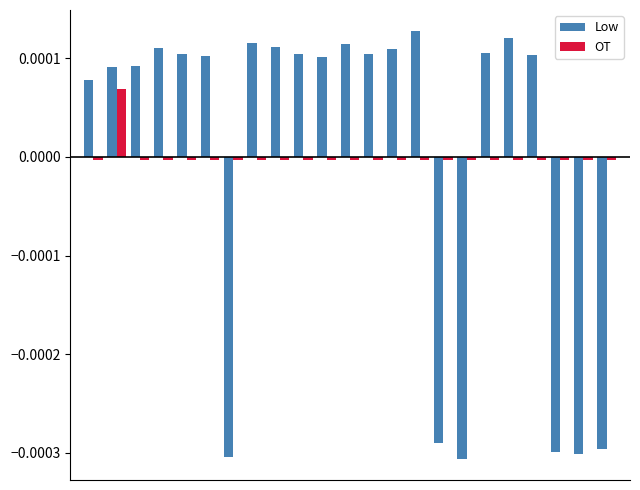

List the series in order of their peak value, highest first.

Low, OT